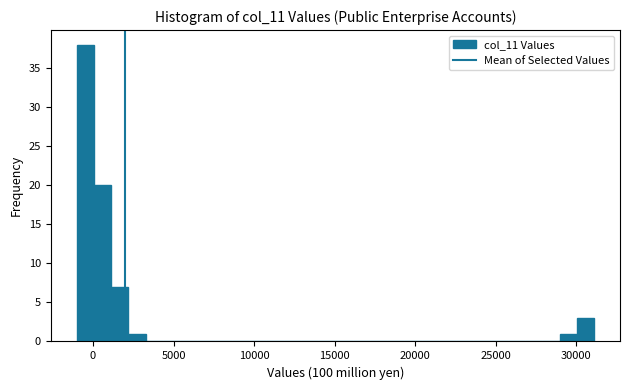

Around what value on the x-axis is the tallest bar? Give the approximate position of its centre, as read against the axis.

-500